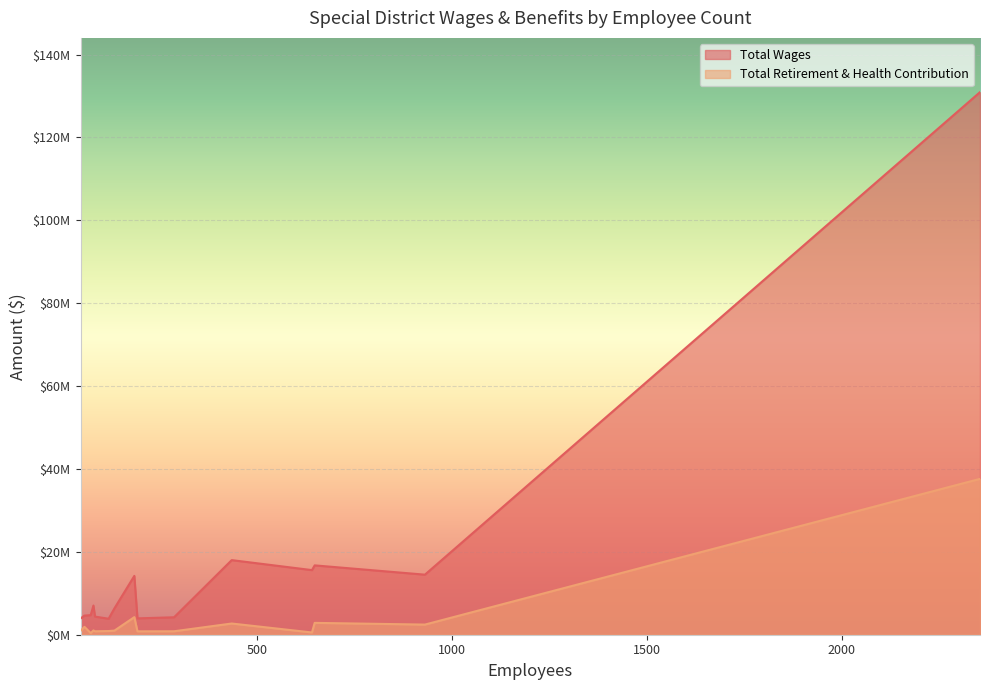

Which series changed the most between 72 and 83?

Total Retirement & Health Contribution